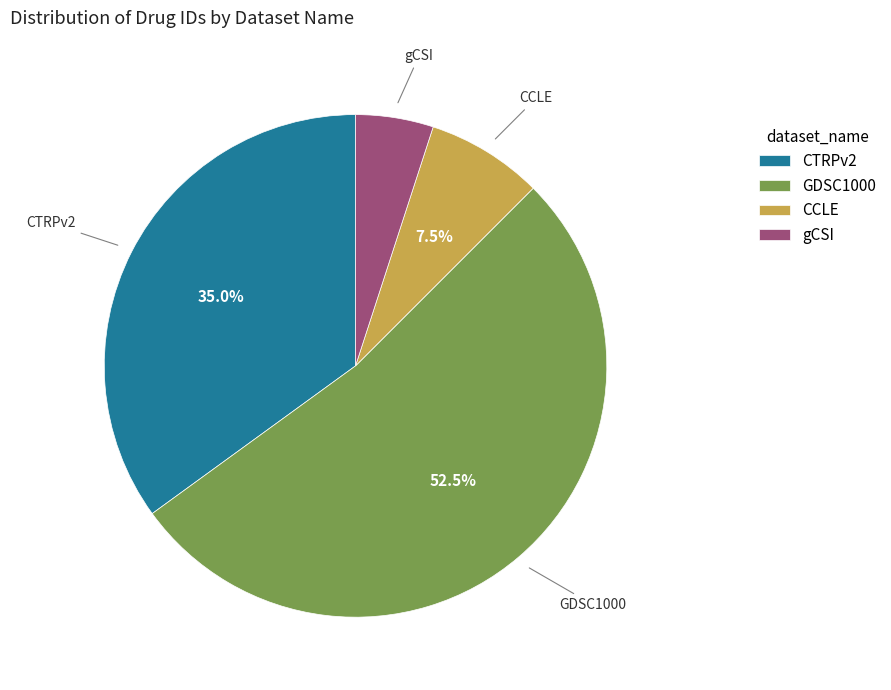

Approximately how many times larger is the value at GDSC1000 compared to gCSI?

10.5